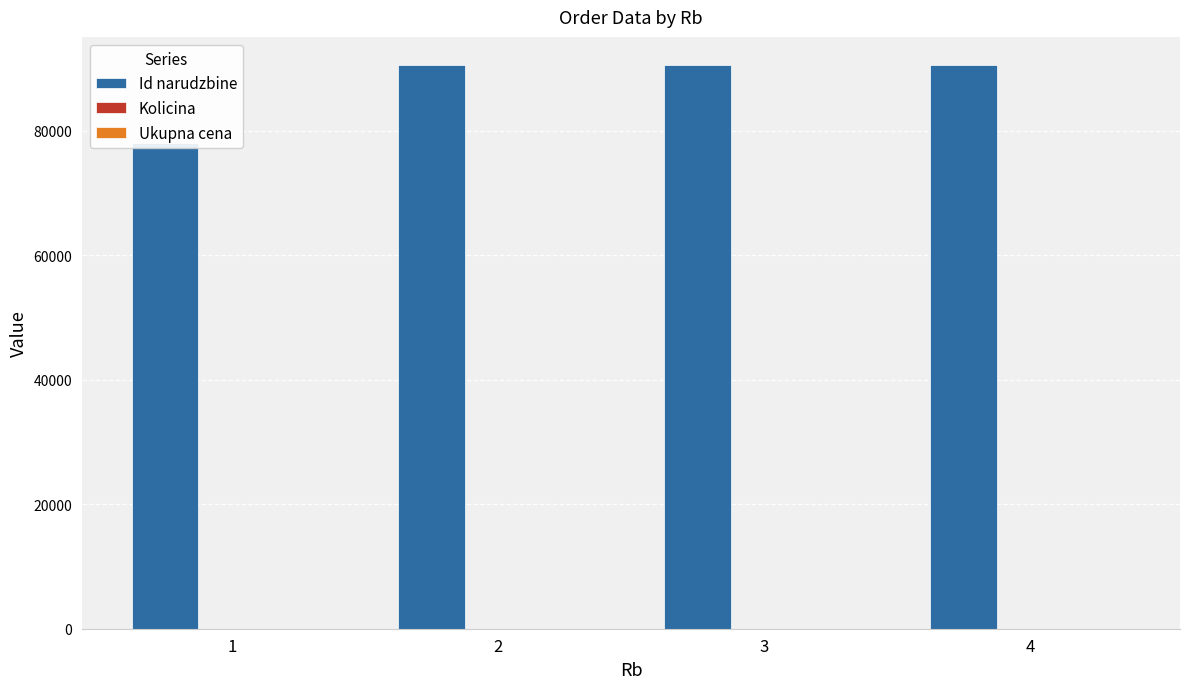

What is the value of the Kolicina bar at the 1st from the left?

1